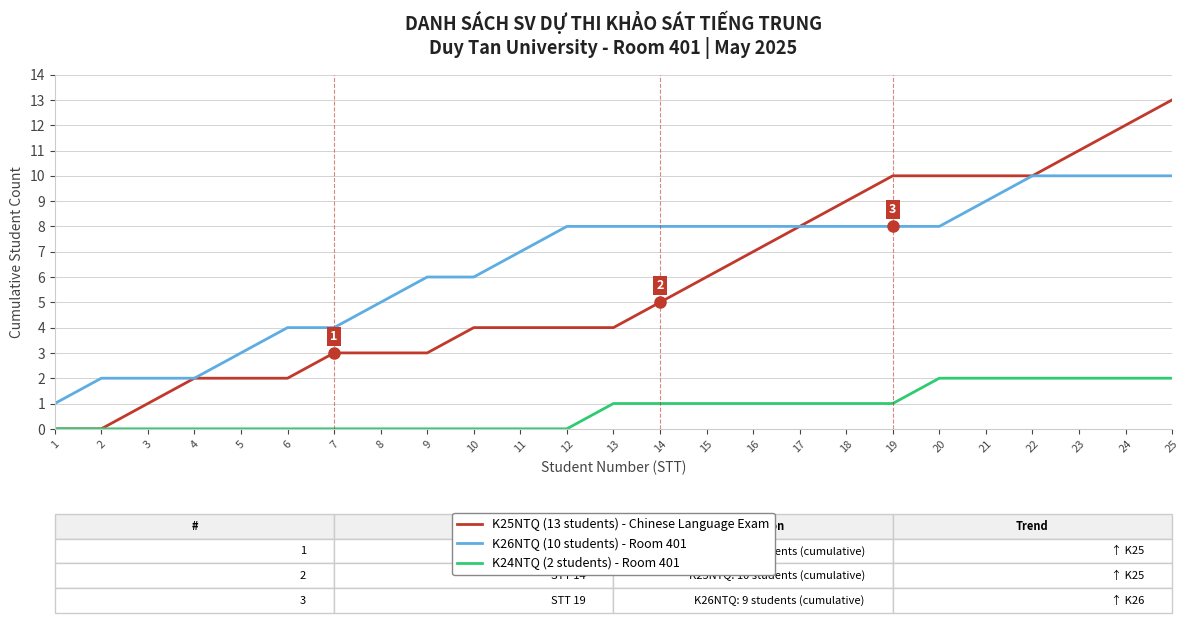

True or false: K26NTQ (10 students) - Room 401 and K24NTQ (2 students) - Room 401 intersect in this chart.

False